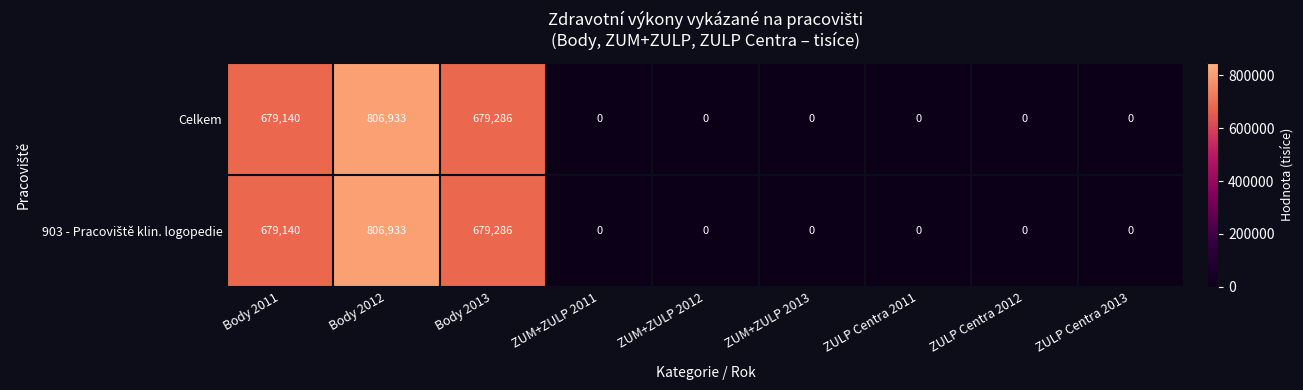

What is the total value across all series at Body 2013?

1358572